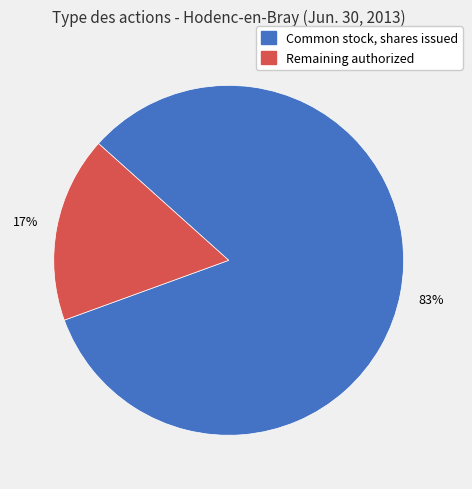

Is there any slice that represents more than half of the pie?

Yes